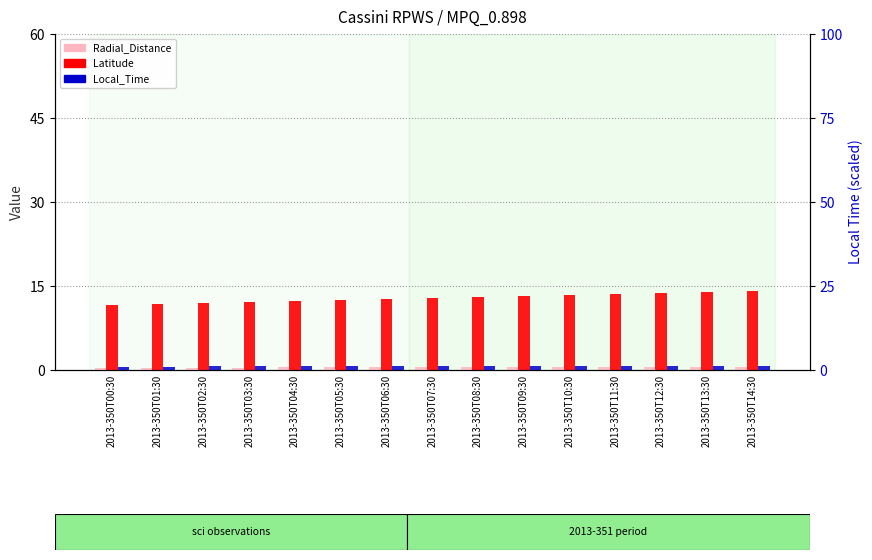

Rank the series at 2013-350T10:30 from highest to lowest value.

Latitude, Local_Time, Radial_Distance